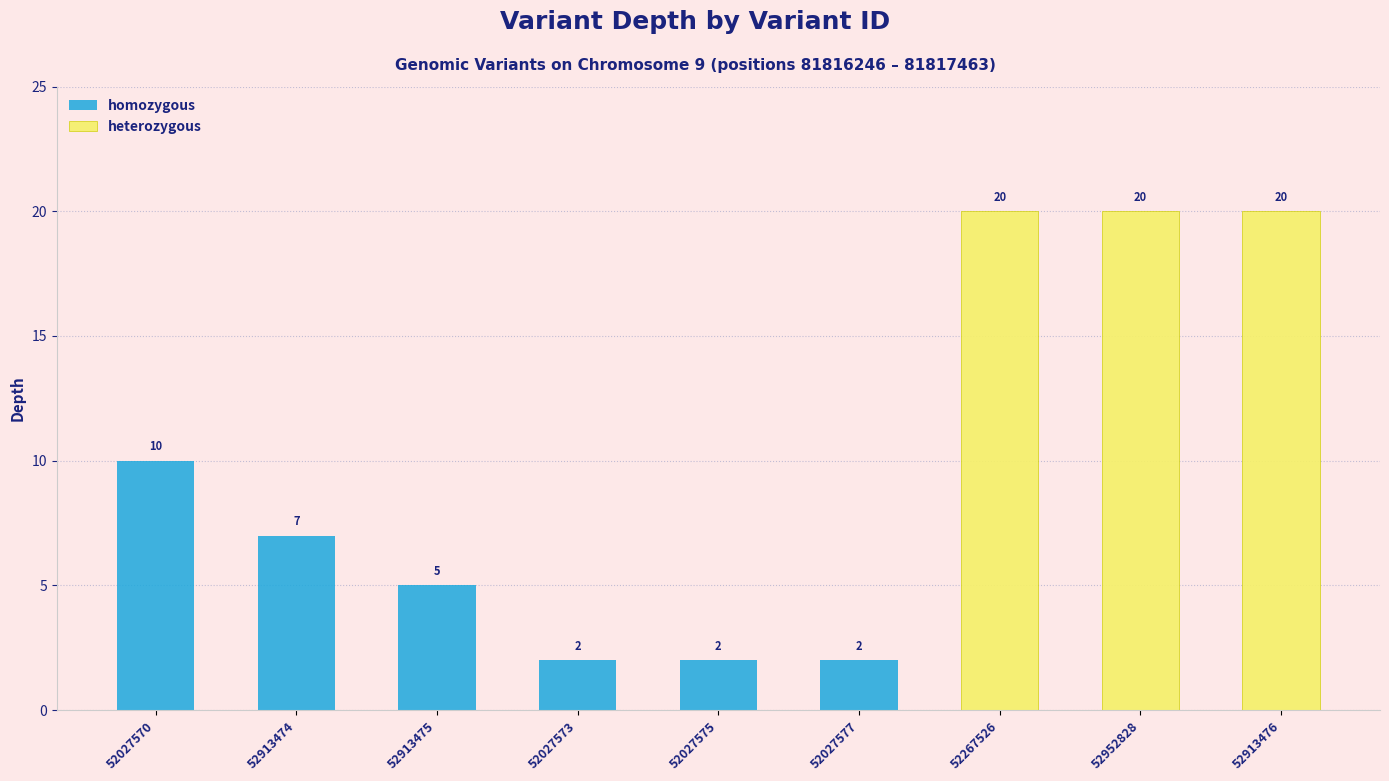

What are all the series names shown in the legend?

homozygous, heterozygous